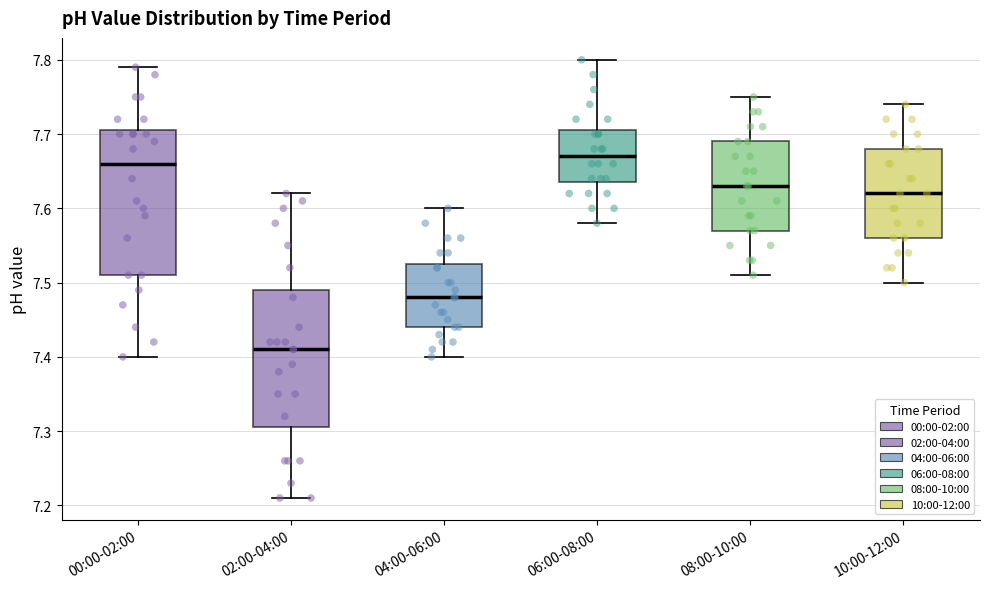

Reading left to right, read every box against the y-axis: the position of its median line, the range the box covers, and the ends of its whiskers. The values are not printed on the chart, so give them approximately, as read against the axis.

00:00-02:00: median 7.66, box 7.51 to 7.71, whiskers 7.40 to 7.79
02:00-04:00: median 7.41, box 7.31 to 7.49, whiskers 7.21 to 7.62
04:00-06:00: median 7.48, box 7.44 to 7.53, whiskers 7.40 to 7.60
06:00-08:00: median 7.67, box 7.64 to 7.71, whiskers 7.58 to 7.80
08:00-10:00: median 7.63, box 7.57 to 7.69, whiskers 7.51 to 7.75
10:00-12:00: median 7.62, box 7.56 to 7.68, whiskers 7.50 to 7.74